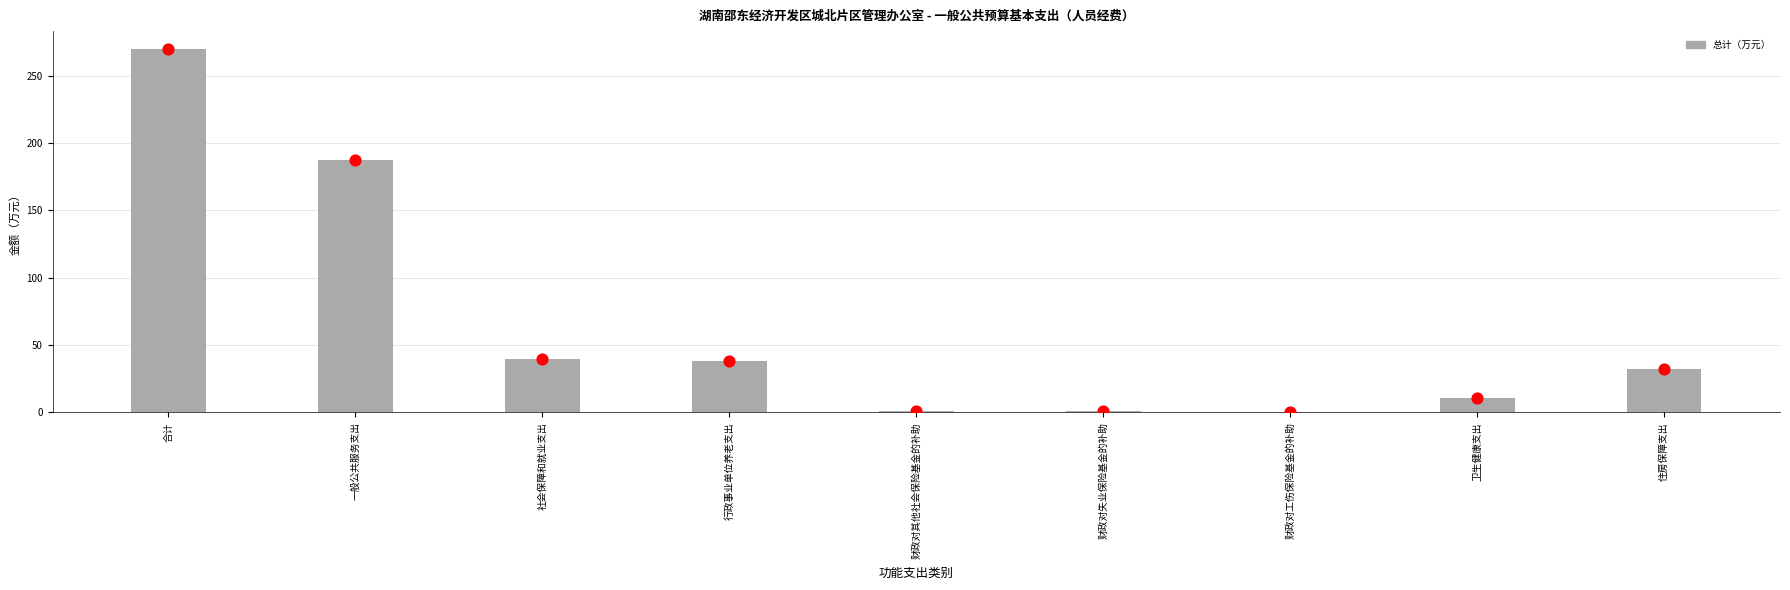

Which has a higher value, 卫生健康支出 or 财政对其他社会保险基金的补助?

卫生健康支出